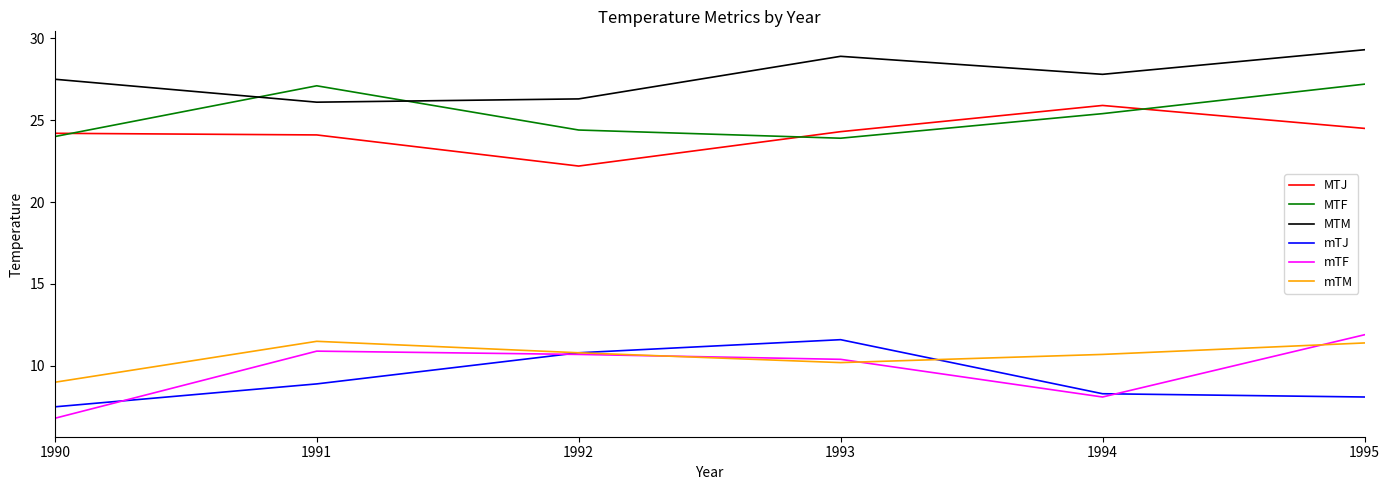

What is the minimum value for mTM?

9.0